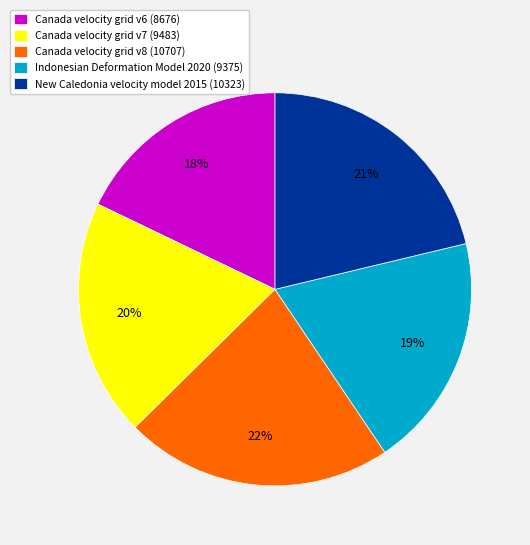

To the nearest percent, what percentage of the pie is New Caledonia velocity model 2015?

21%